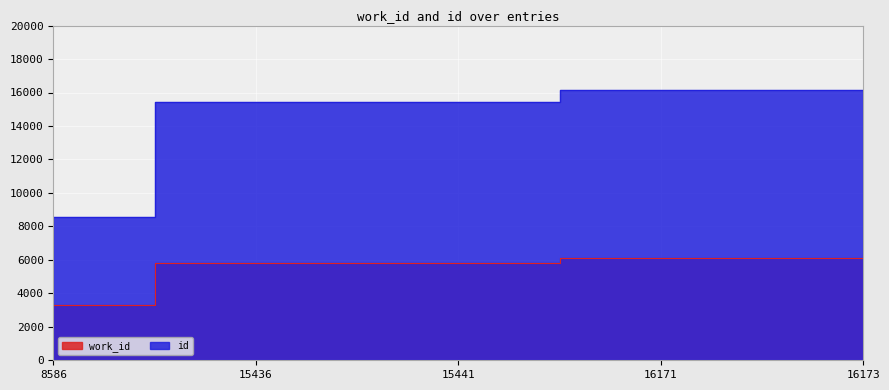

What is the value of the id point at the 5th from the left?

16173